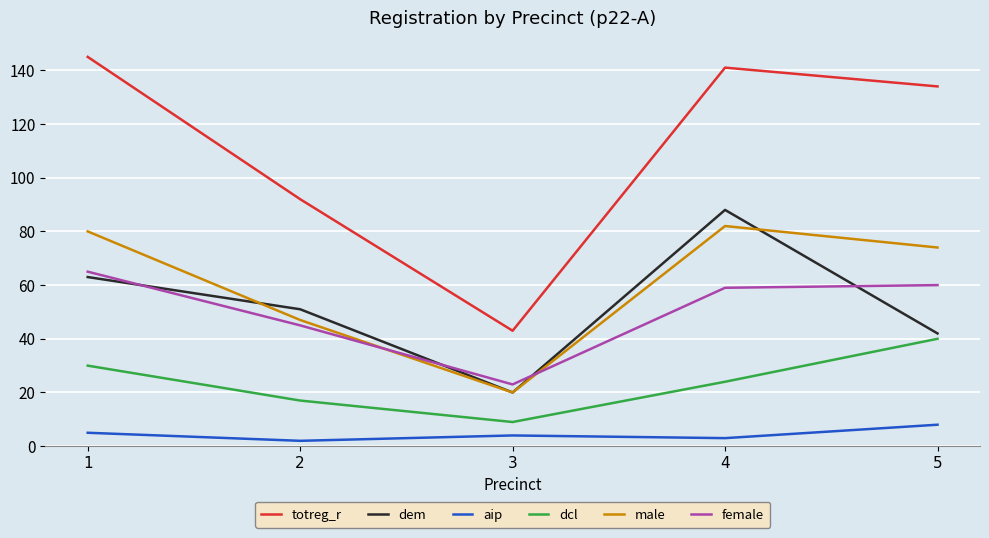

Where is the first local maximum for aip?

3